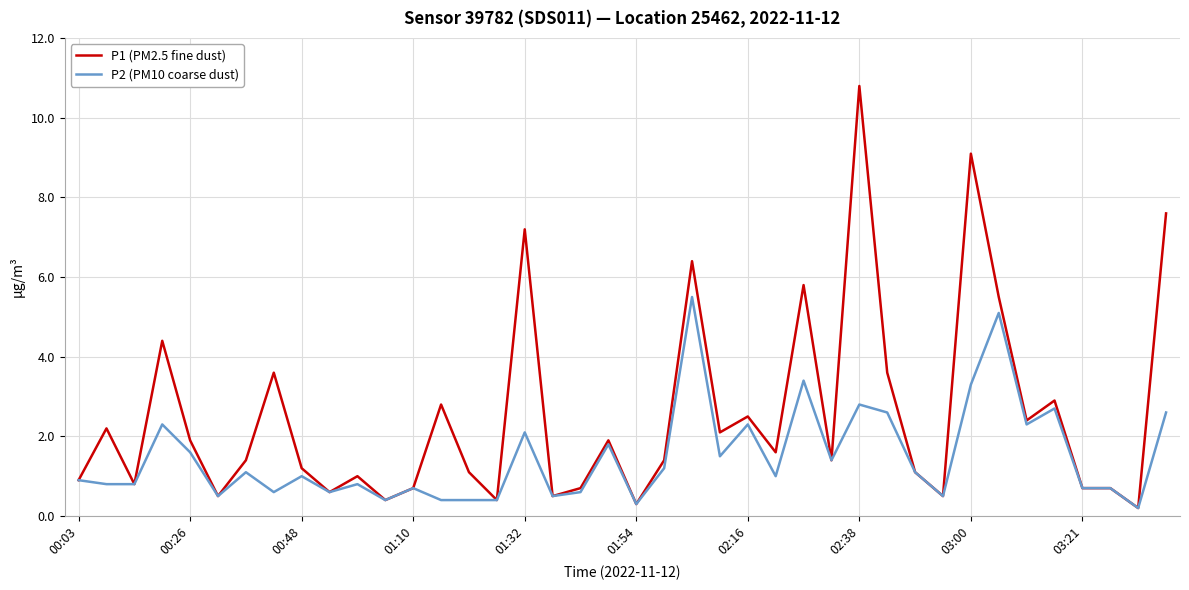

What is the lowest value of the P2 (PM10 coarse dust) series?

0.2